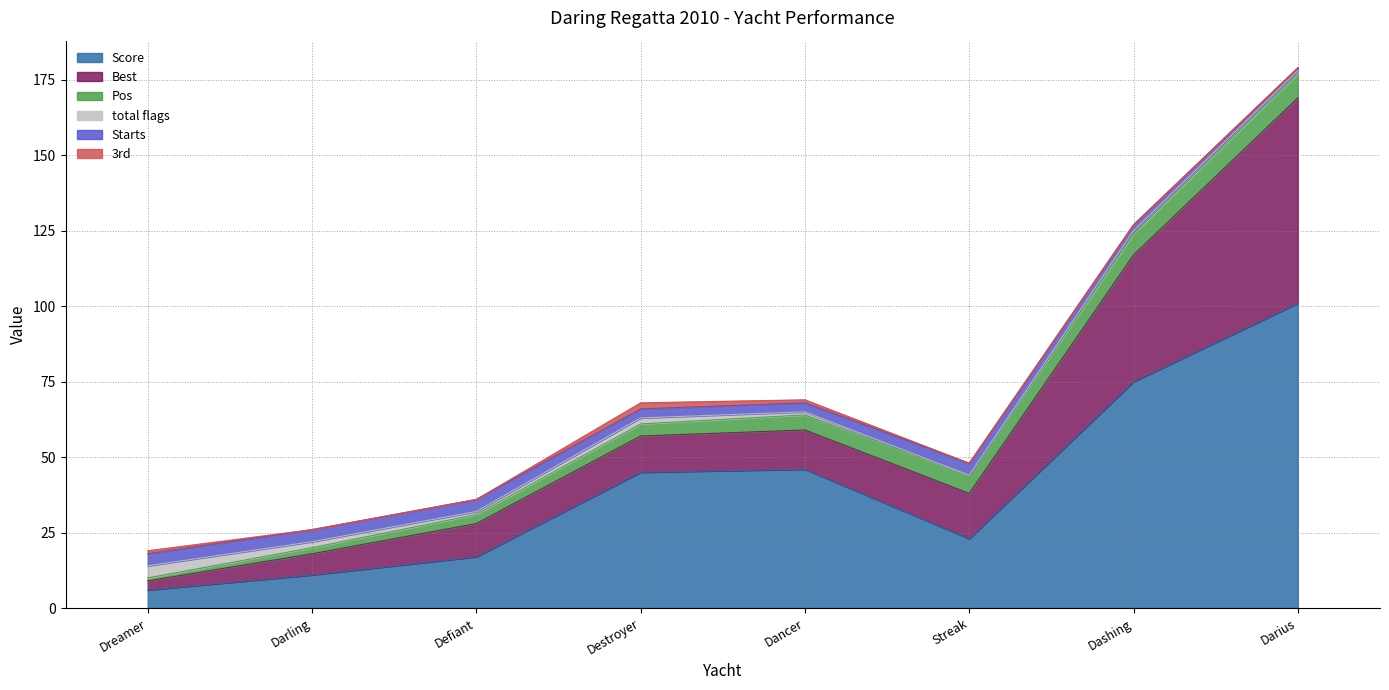

What are all the series names shown in the legend?

Score, Best, Pos, total flags, Starts, 3rd